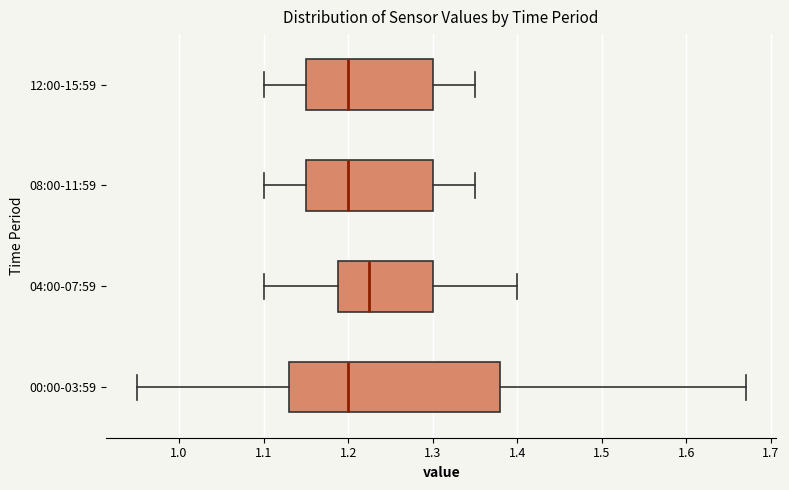

Where is the left edge of the box for 12:00-15:59 on the x-axis? The values are not printed on the chart, so give them approximately, as read against the axis.

1.15